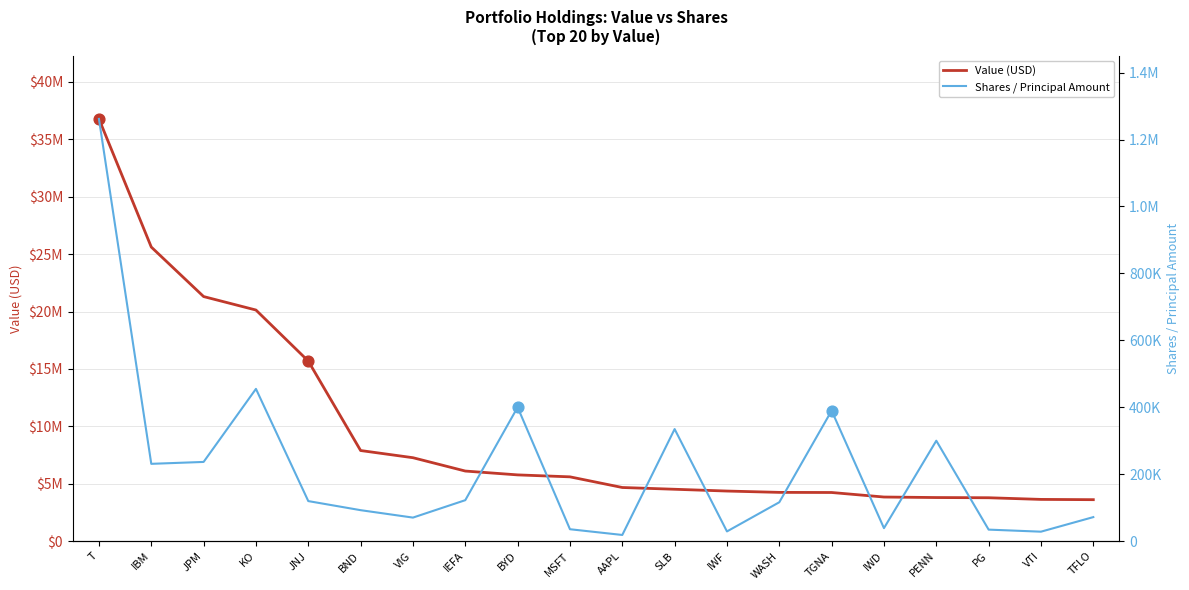

Is the value of Value (USD) at BYD greater than the value of Shares / Principal Amount at TGNA?

Yes